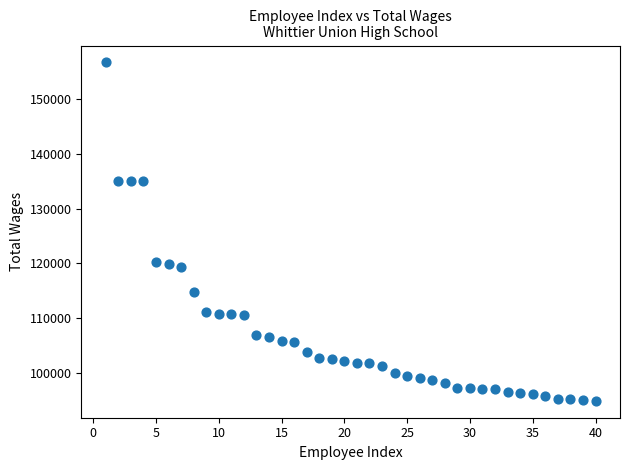

What is the range of X values (max minus min)?

39